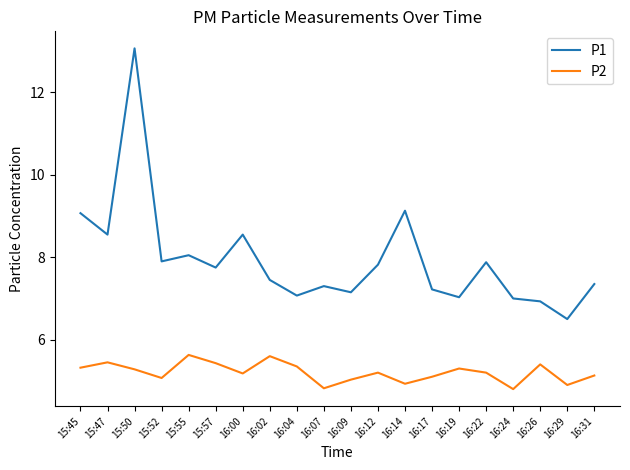

How many series are shown in this chart?

2